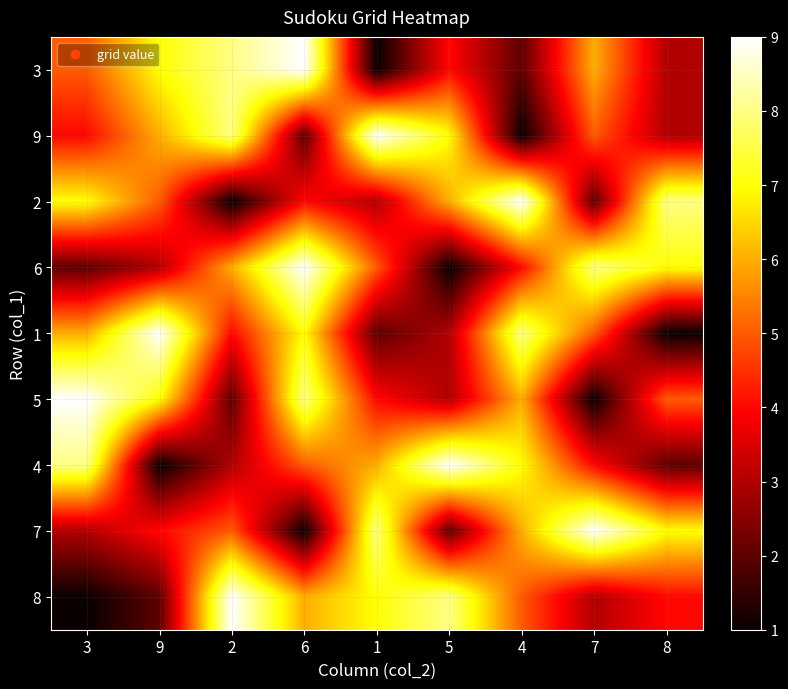

What is the spread (max minus min) of values at 7?

8